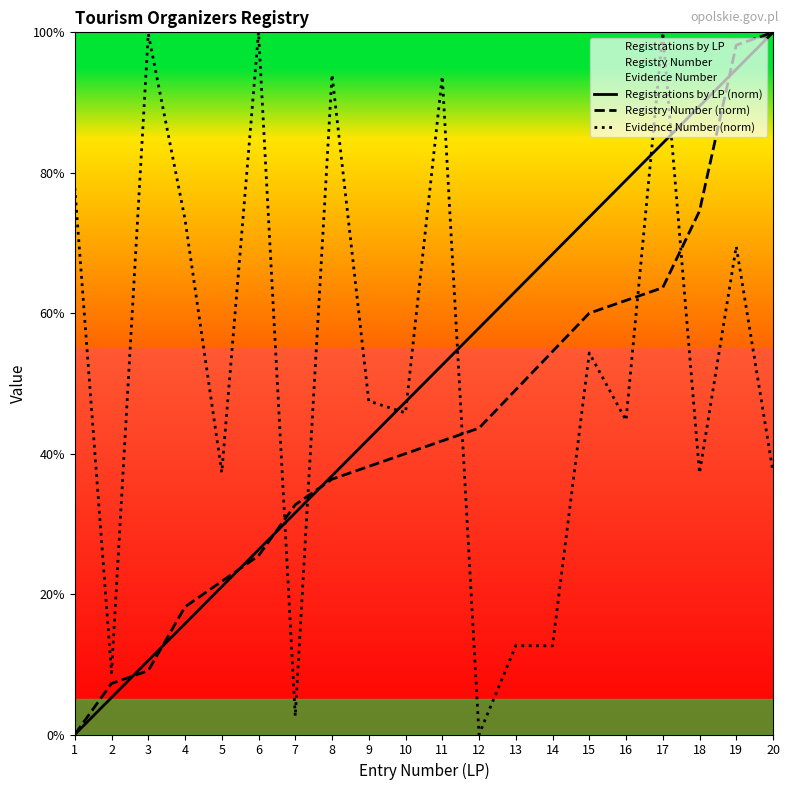

At how many categories does at least one series exceed 97?

5